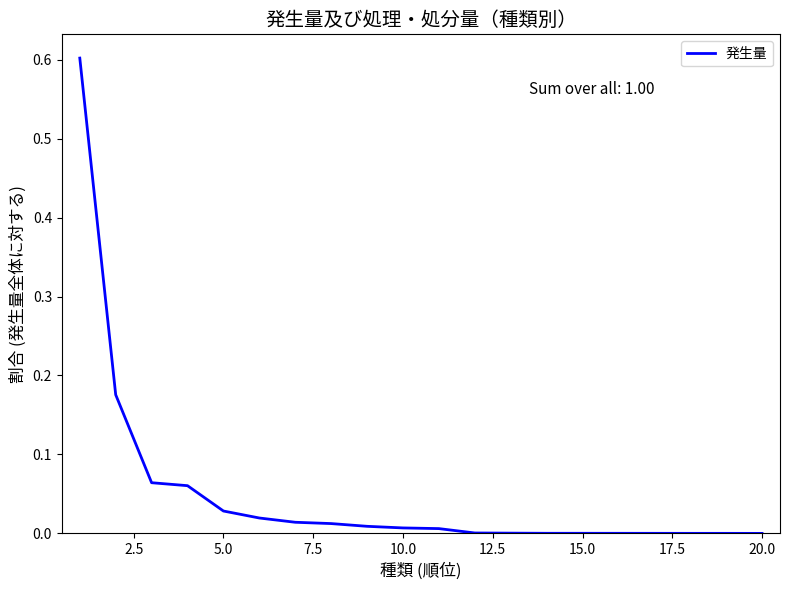

What is the greatest value displayed?

0.6